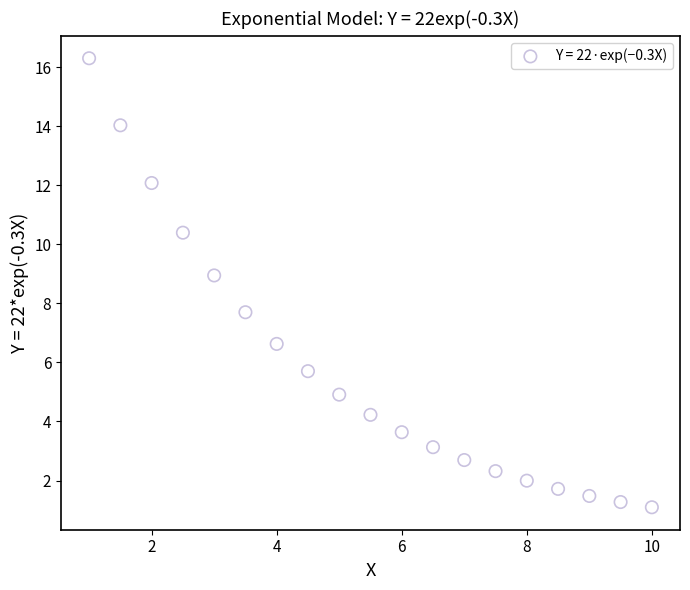

What Y value in the scatter plot is closest to 8?

7.7